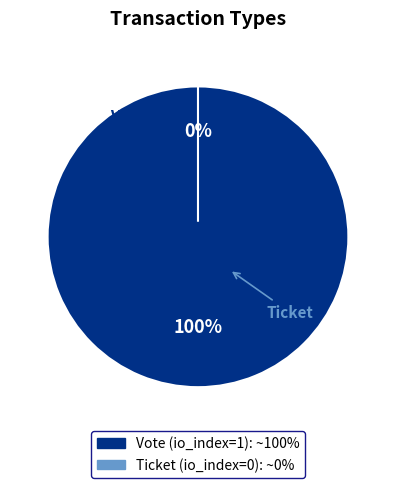

Is it true that Ticket is 1% of the pie?

False